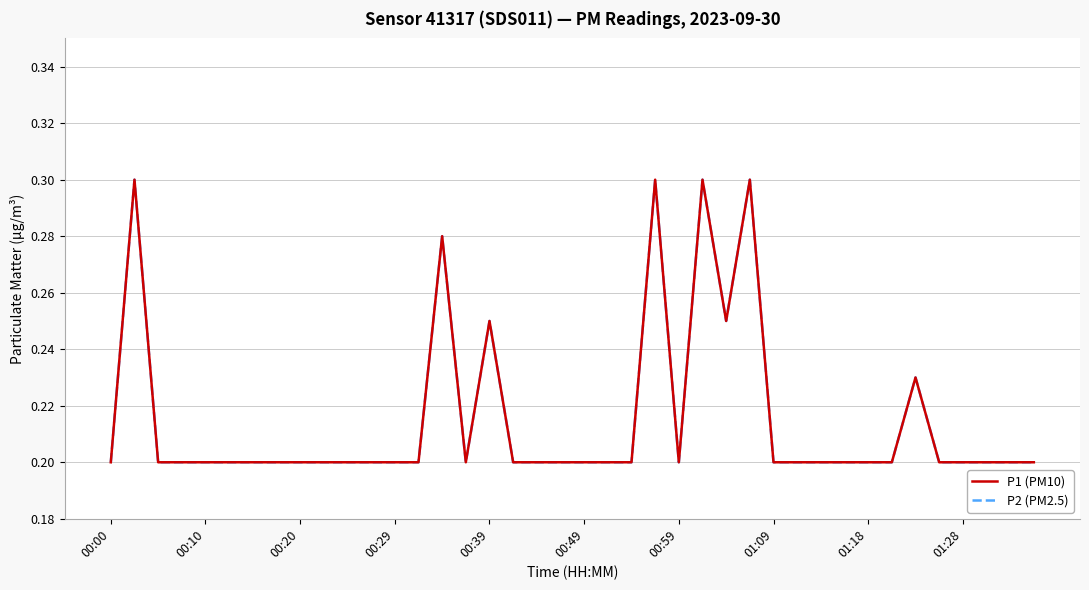

List the series in order of their peak value, lowest first.

P1 (PM10), P2 (PM2.5)